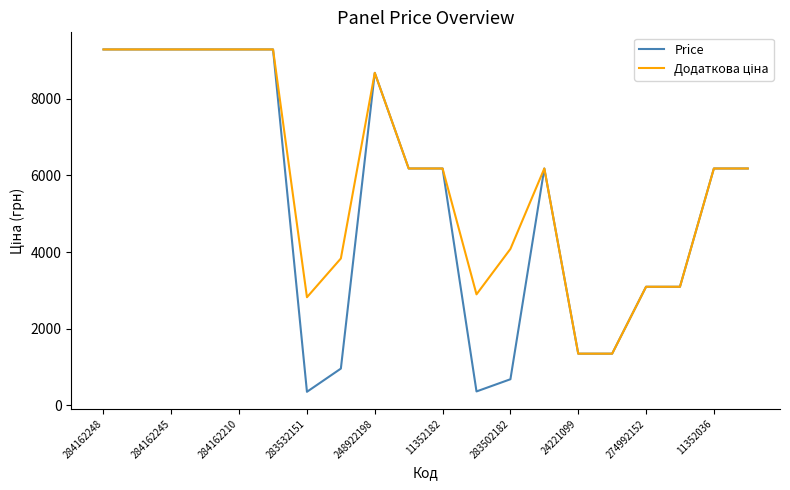

Which series has the widest spread of values?

Price